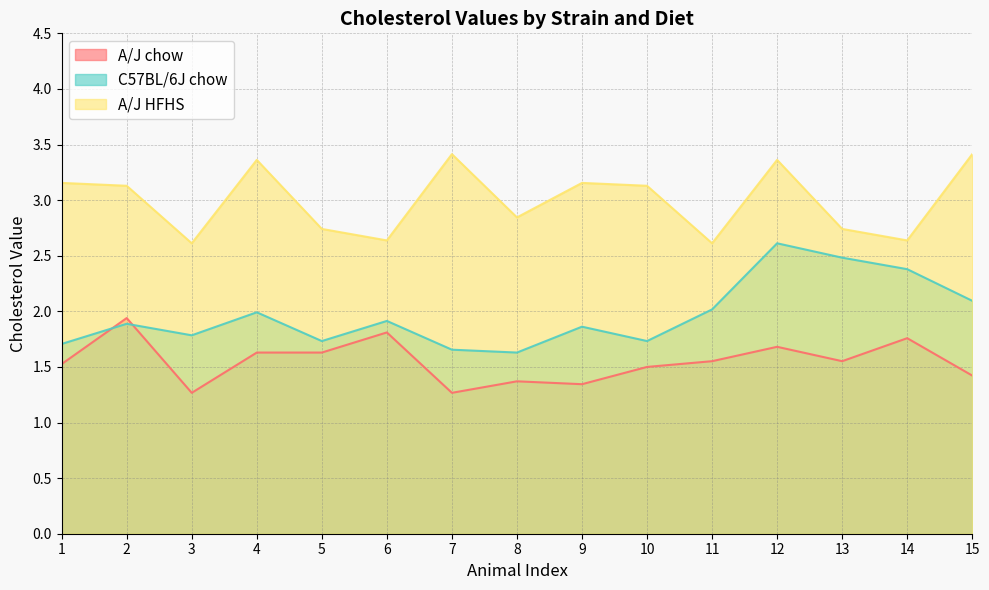

Which series changed the most between 2 and 6?

A/J HFHS